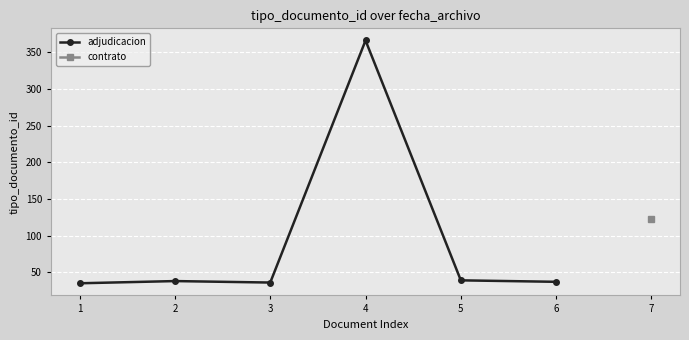

What is the change in value from 2 to 6?

-1